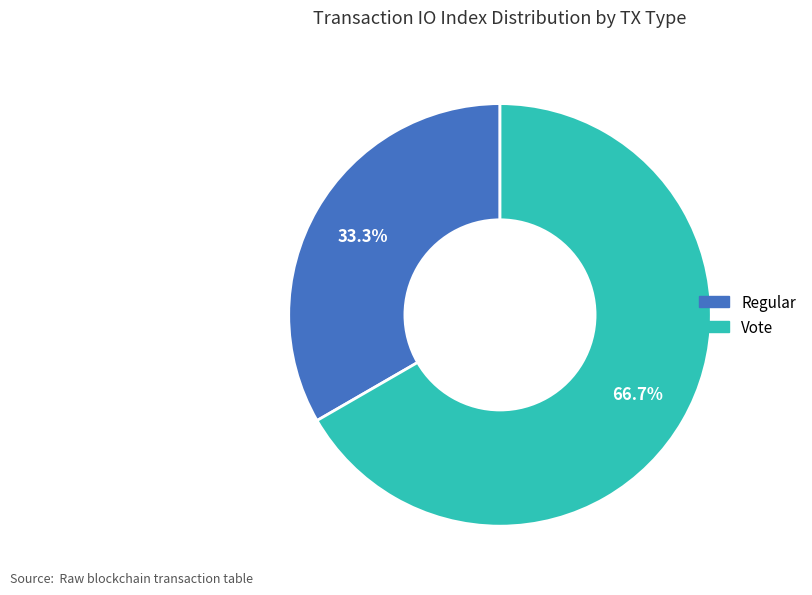

Rank the categories by value from highest to lowest.

Vote, Regular